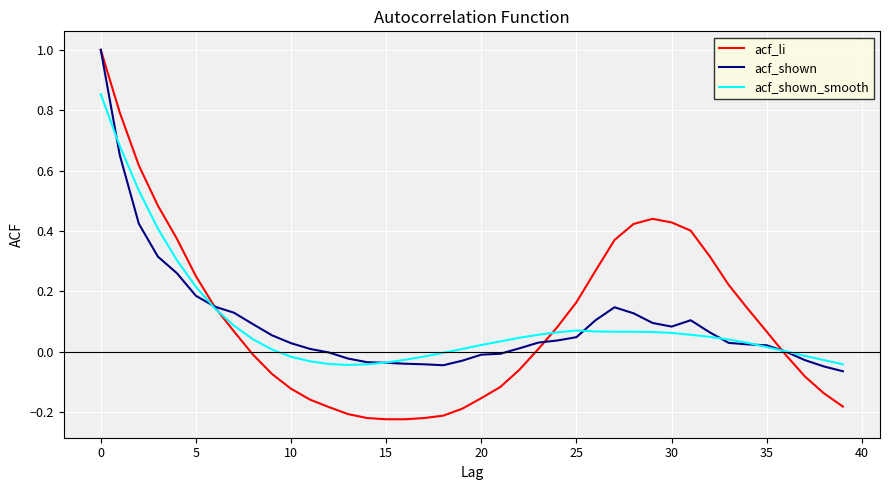

Which series has the widest spread of values?

acf_li